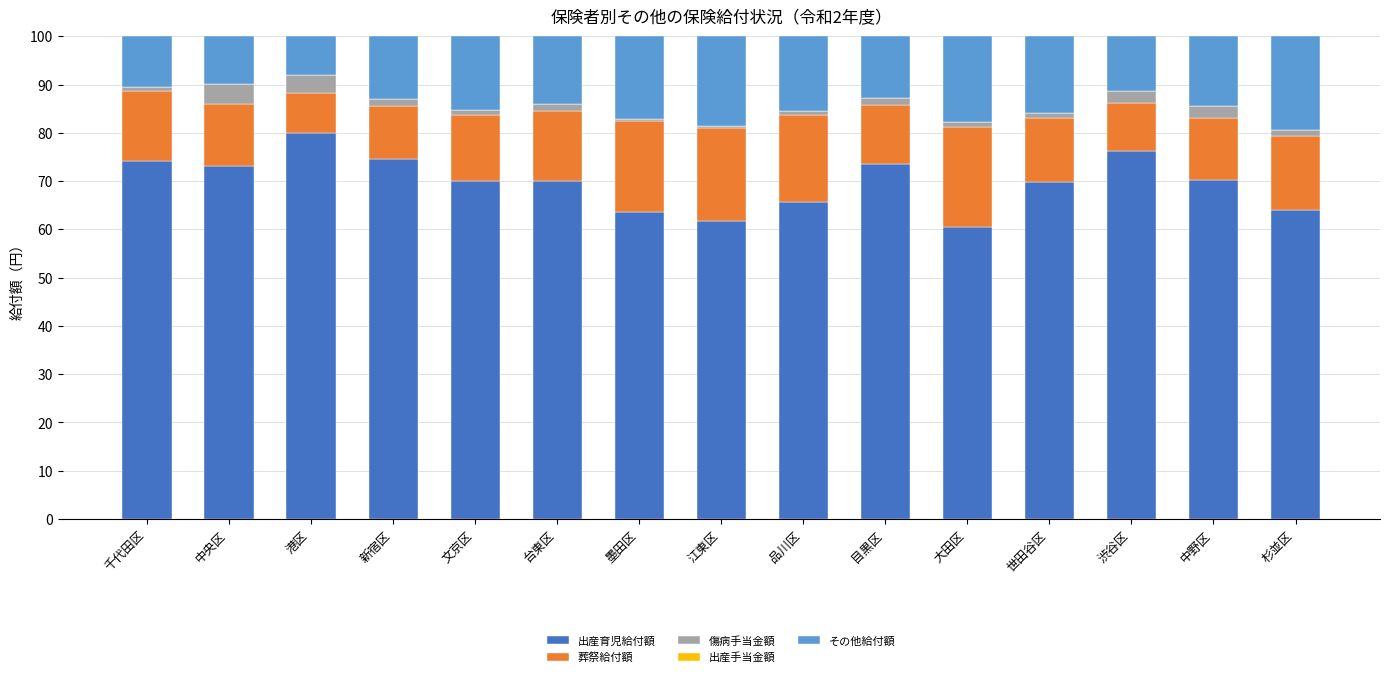

Does the chart contain any negative values?

No